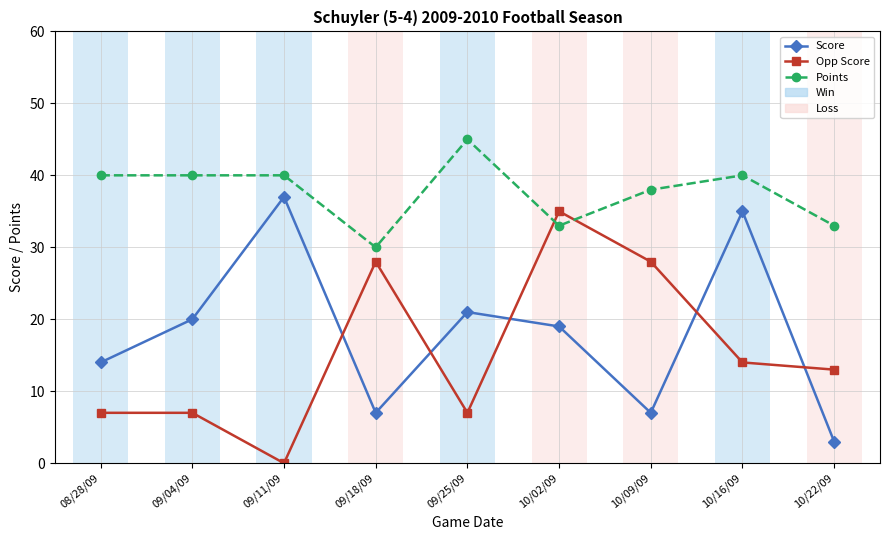

What is the approximate value of Opp Score at 09/18/09, to the nearest 10?

30